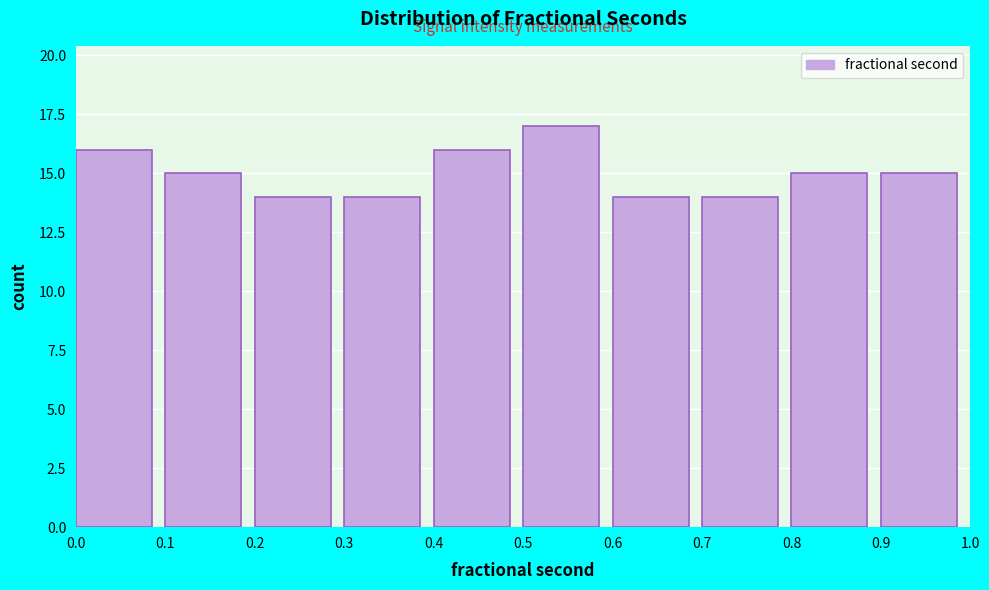

How tall is the bar that spans 0.4 to 0.5 on the x-axis? The values are not printed on the chart, so give them approximately, as read against the axis.

16